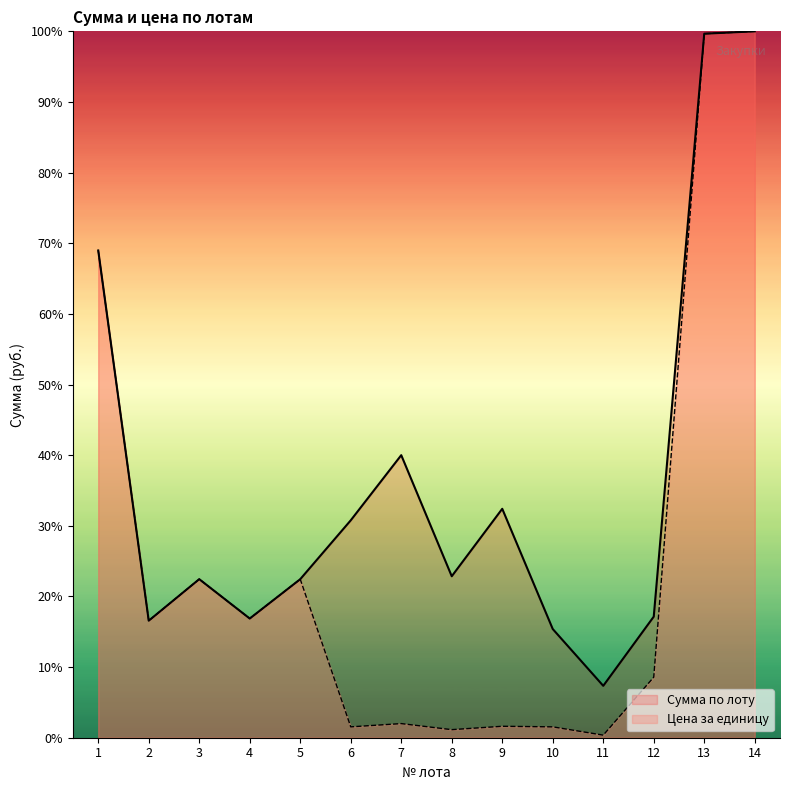

At which label does Сумма по лоту first exceed 22?

1